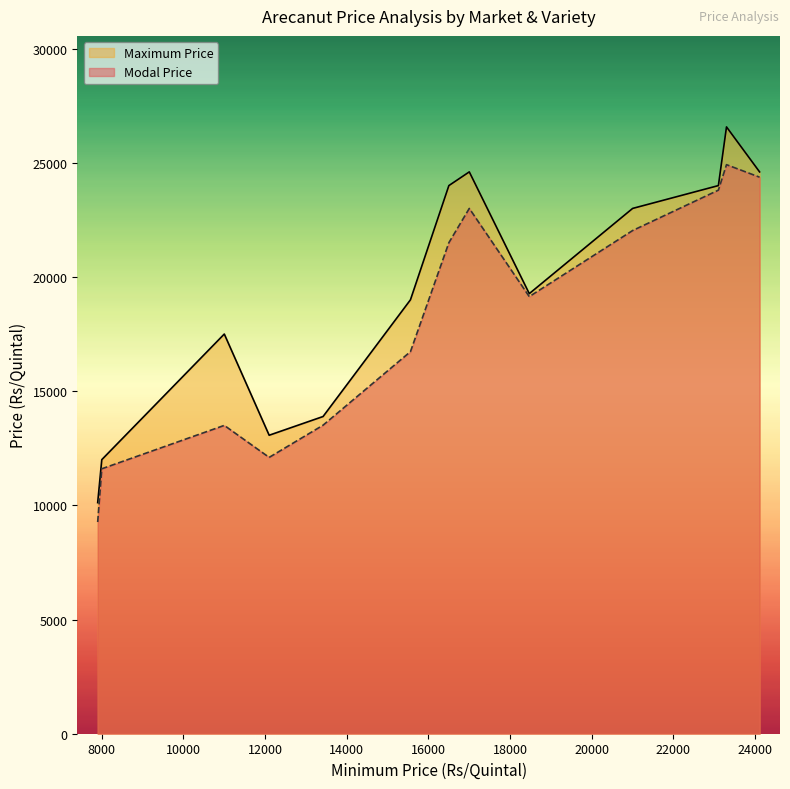

What is the greatest value displayed?

26569